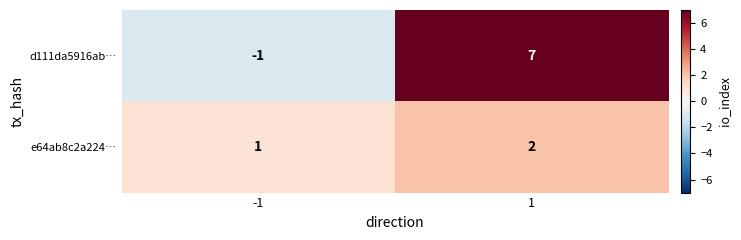

At -1, list the series in order from smallest to largest.

d111da5916ab…, e64ab8c2a224…